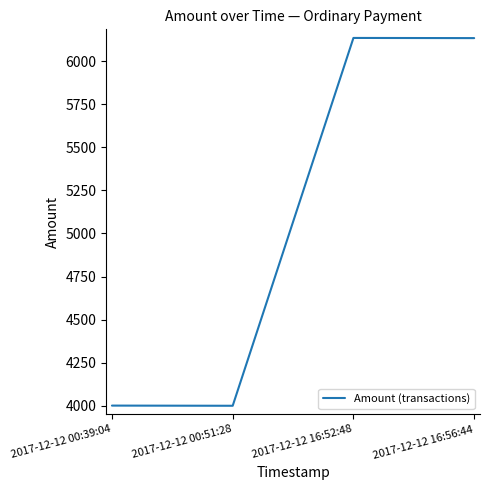

What is the difference between the maximum and minimum values?

2137.1